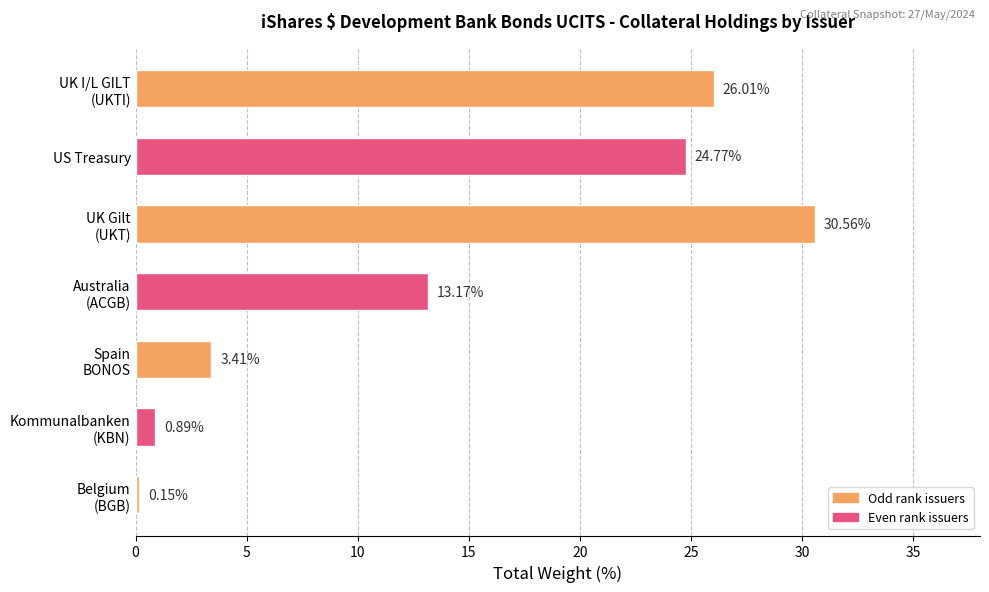

What is the average value?

14.1